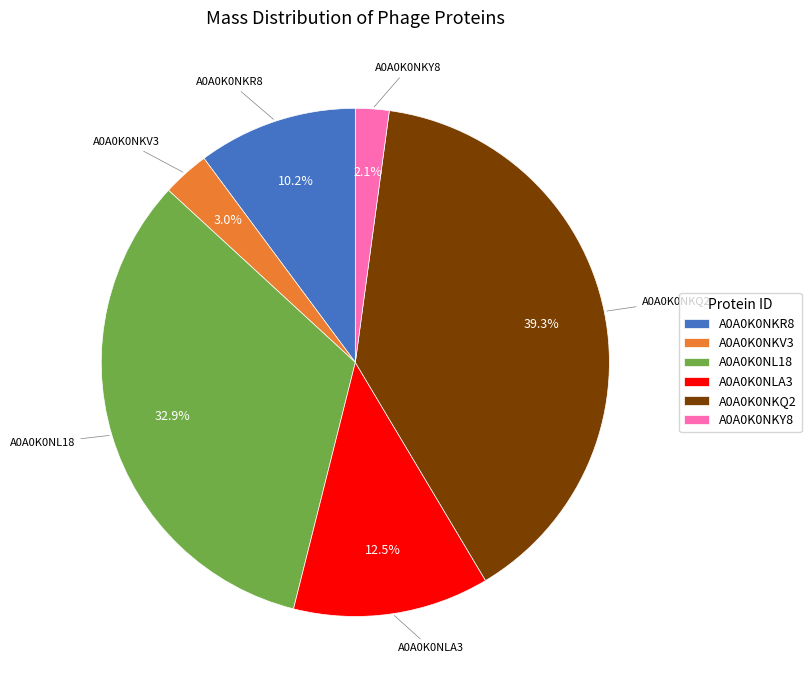

Which has a higher value, A0A0K0NKV3 or A0A0K0NKR8?

A0A0K0NKR8